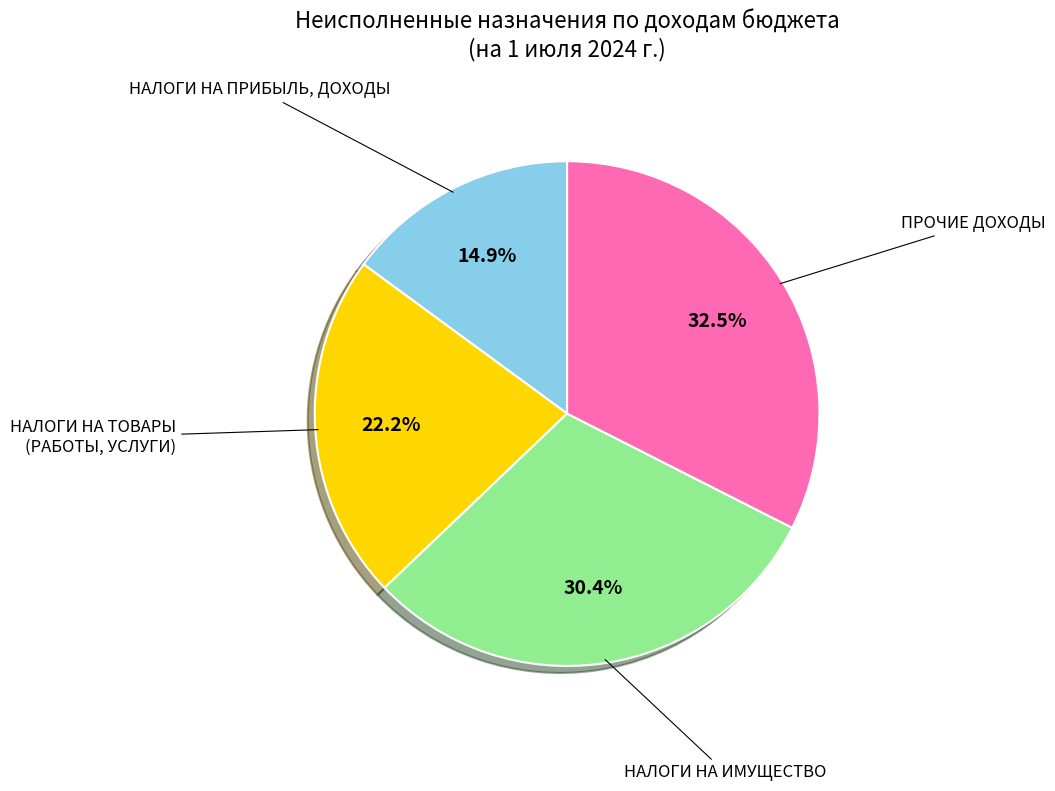

To the nearest percent, what is the average slice percentage?

25%